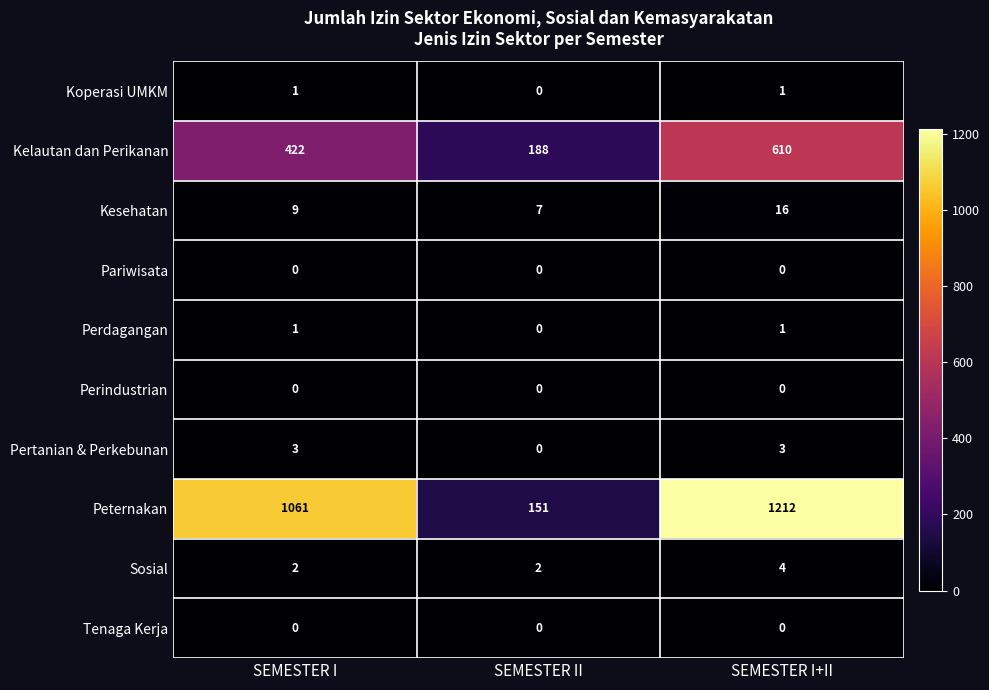

Reading right to left, what are all the values shown in this chart?

Koperasi UMKM: 1	0	1
Kelautan dan Perikanan: 610	188	422
Kesehatan: 16	7	9
Pariwisata: 0	0	0
Perdagangan: 1	0	1
Perindustrian: 0	0	0
Pertanian & Perkebunan: 3	0	3
Peternakan: 1212	151	1061
Sosial: 4	2	2
Tenaga Kerja: 0	0	0